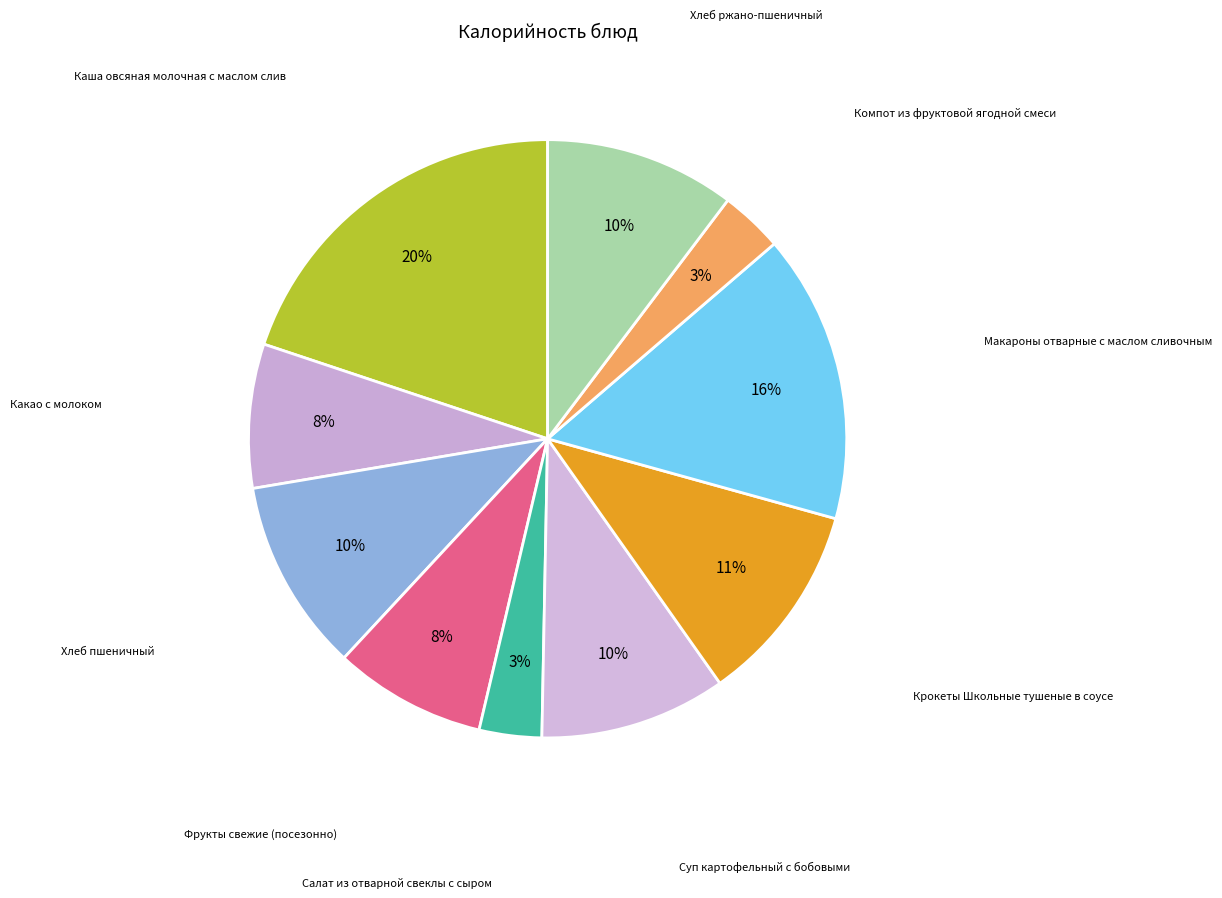

How many slices are in this pie chart?

10